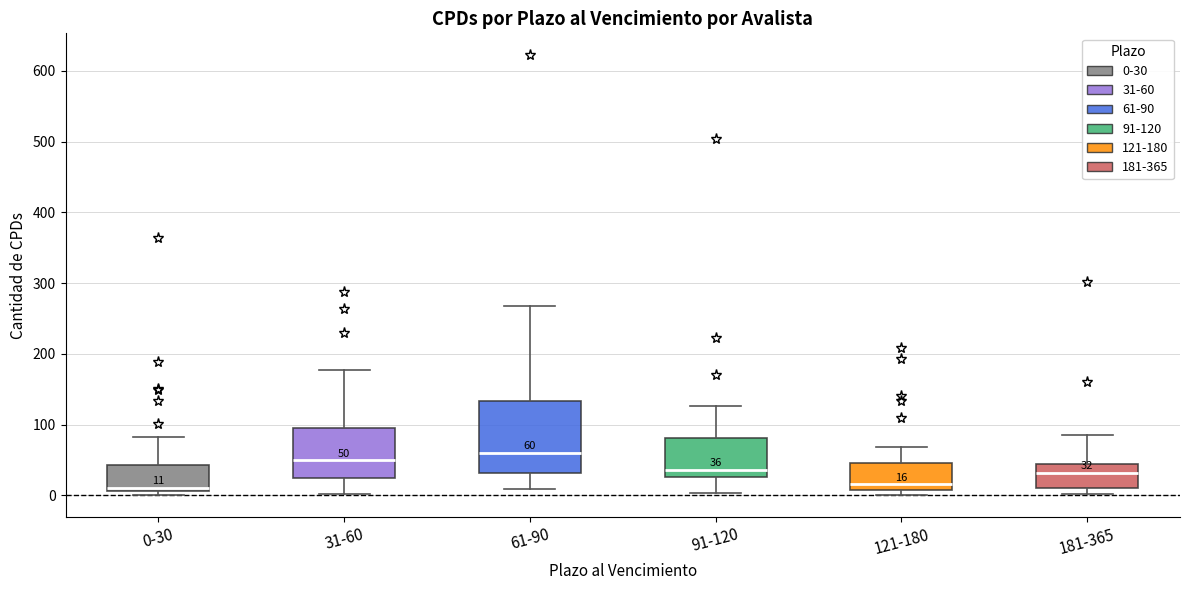

Which box has the highest median line?

61-90